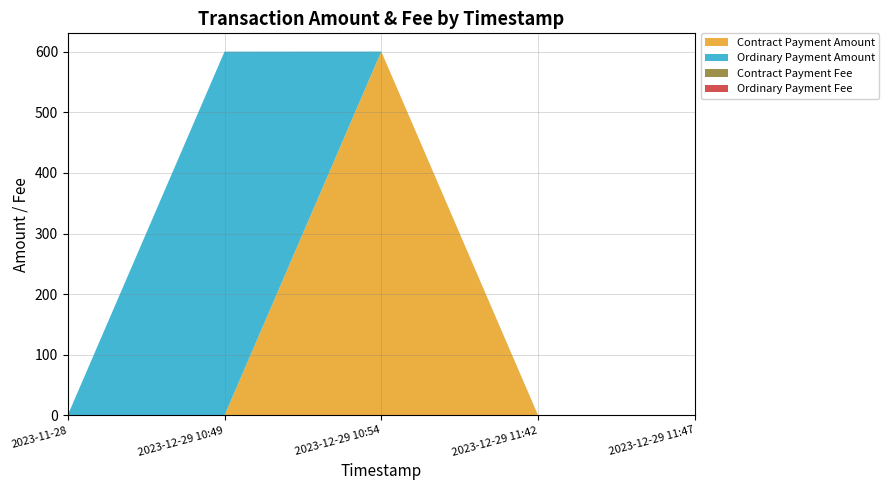

Reading left to right, extract all data points from this chart.

Contract Payment Amount: 0.0	0.0	600.5	0.0	0.0
Ordinary Payment Amount: 0.3	600.3	0.0	0.3	0.0
Contract Payment Fee: 0.0	0.0	0.0	0.0	0.0
Ordinary Payment Fee: 0.0	0.0	0.0	0.0	0.0